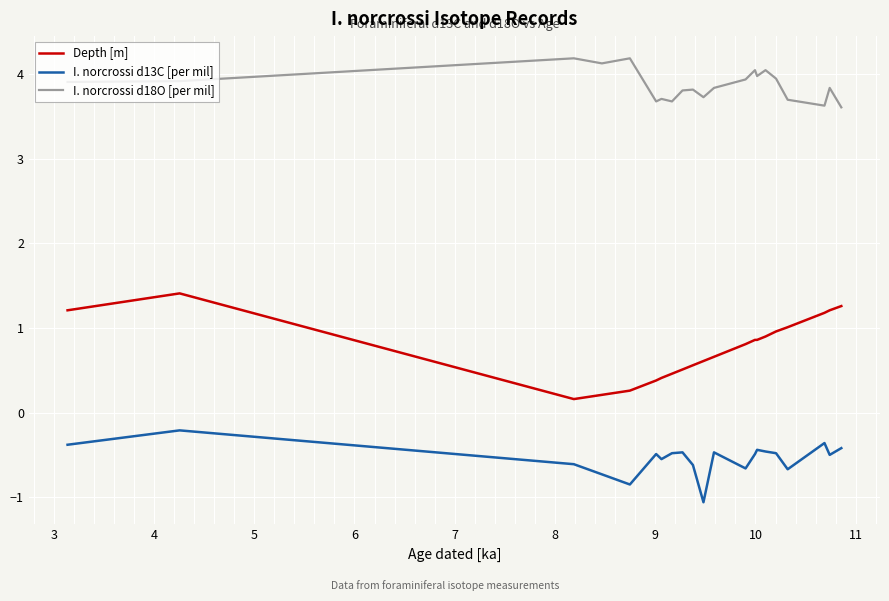

Which series has the largest total across all categories?

I. norcrossi d18O [per mil]